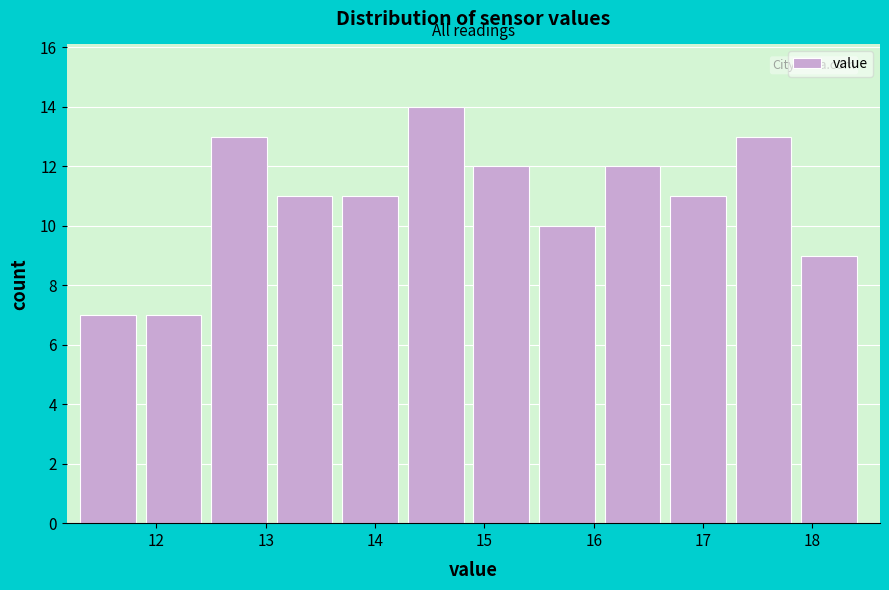

Reading left to right, transcribe this chart: for each bar, give the range it covers on the x-axis and its height. The values are not printed on the chart, so give them approximately, as read against the axis.

11.3 to 11.9: 7
11.9 to 12.5: 7
12.5 to 13.1: 13
13.1 to 13.7: 11
13.7 to 14.3: 11
14.3 to 14.9: 14
14.9 to 15.5: 12
15.5 to 16.1: 10
16.1 to 16.7: 12
16.7 to 17.3: 11
17.3 to 17.9: 13
17.9 to 18.5: 9